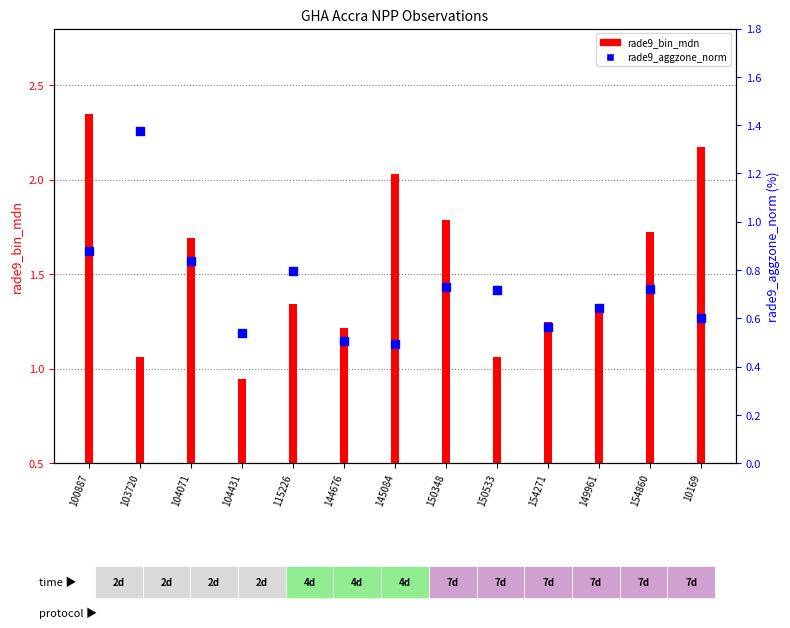

Which series reaches the minimum Y coordinate?

rade9_aggzone_norm